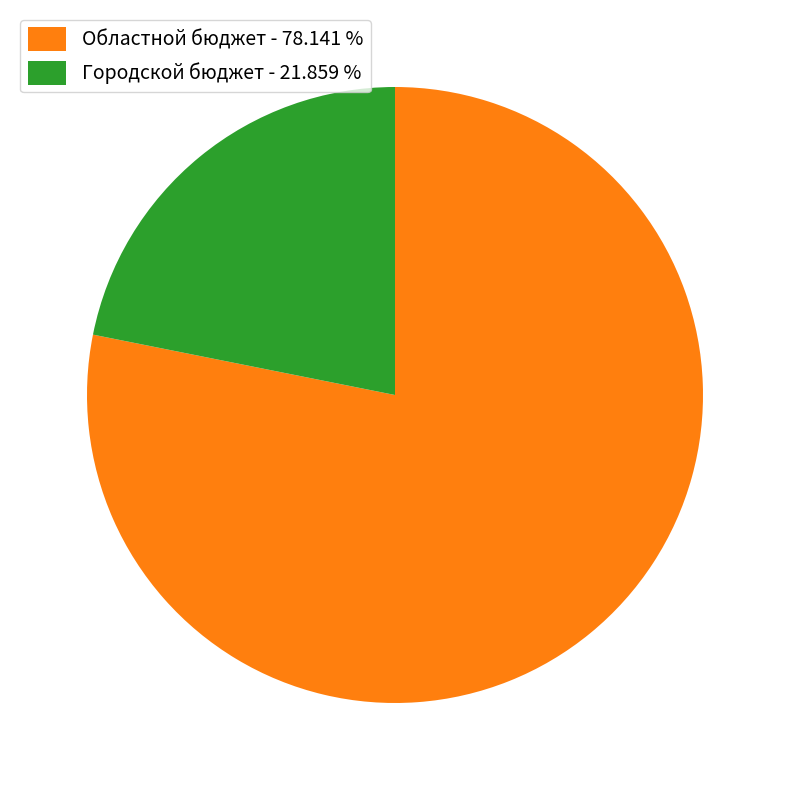

Does Городской бюджет - 21.859 % represent more than half of the total?

No